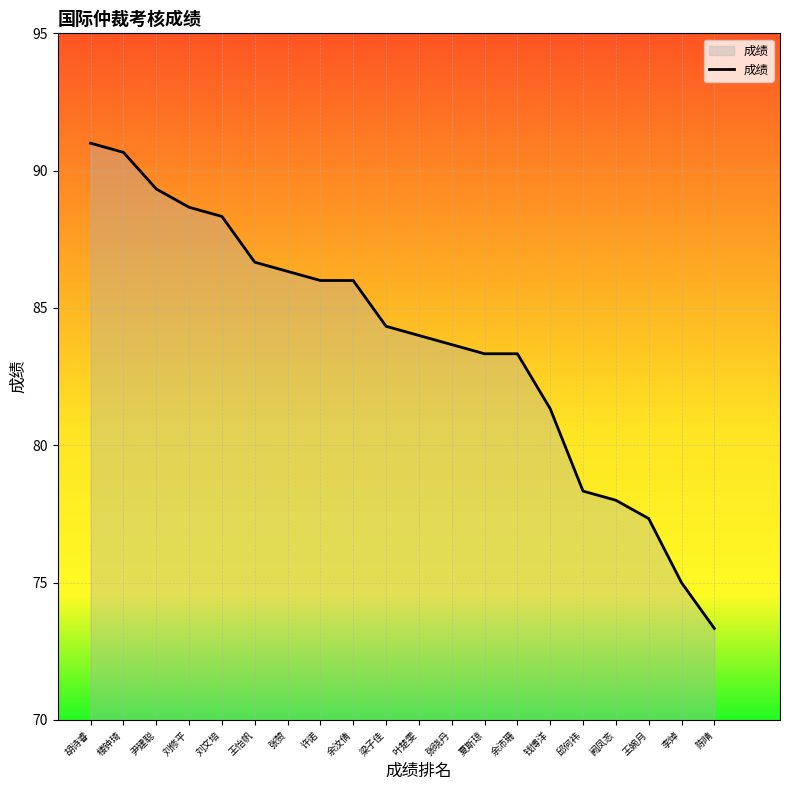

The chart shows a value of 39.9 at 张赞. True or false?

False